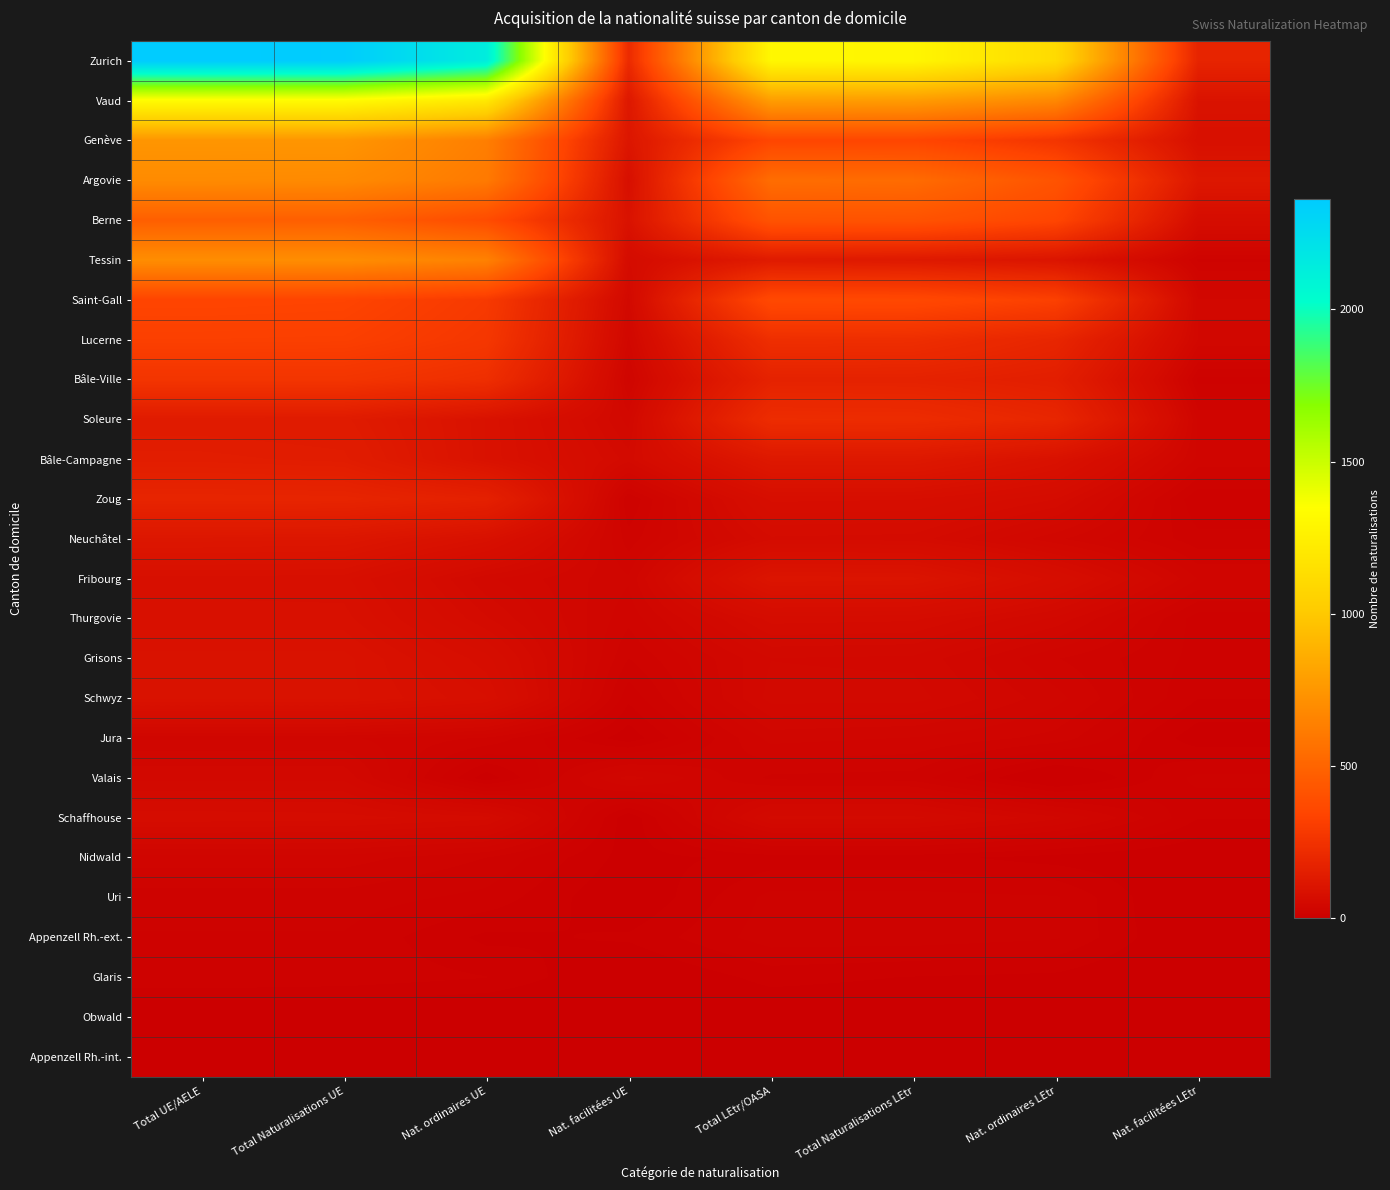

Which series has the largest total across all categories?

Zurich